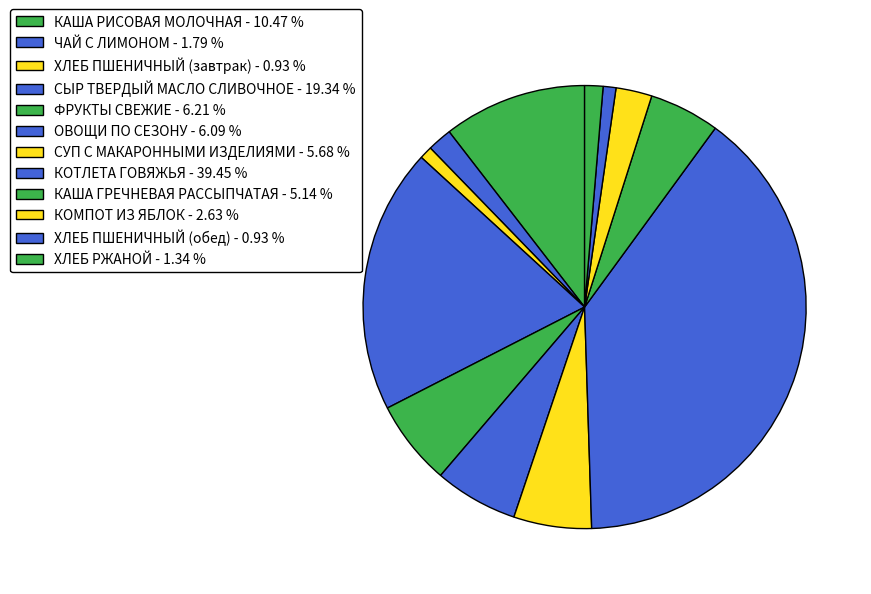

To the nearest percent, what is the difference between the largest and smallest slice percentages?

39%